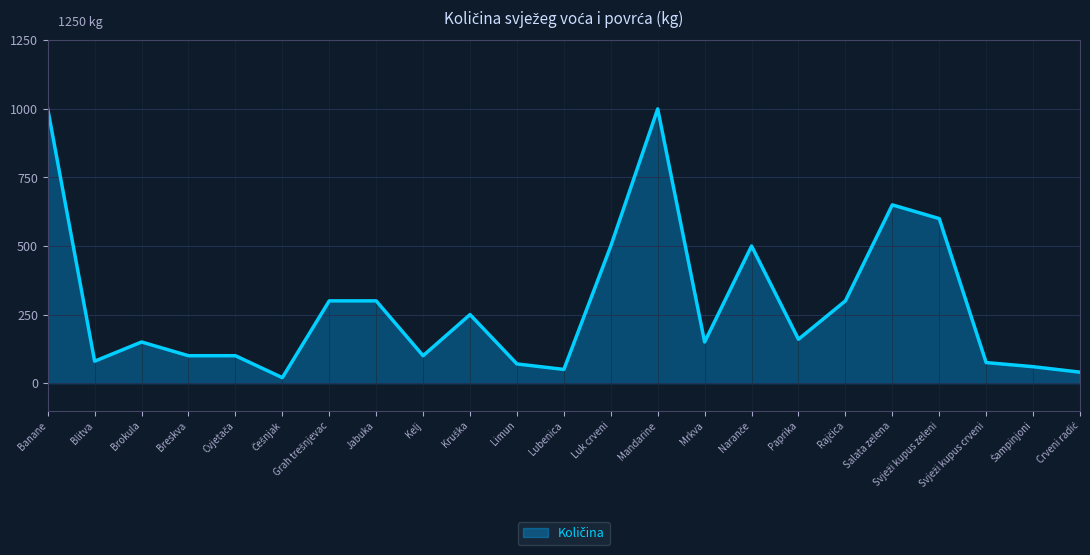

Between Luk crveni and Limun, which is larger?

Luk crveni